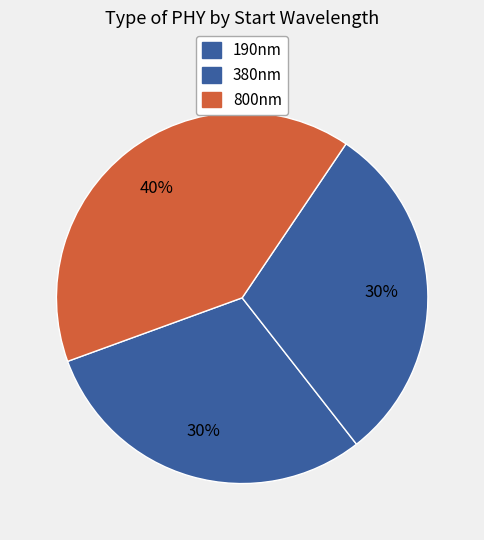

What percentage is the 190nm slice, to the nearest percent?

30%